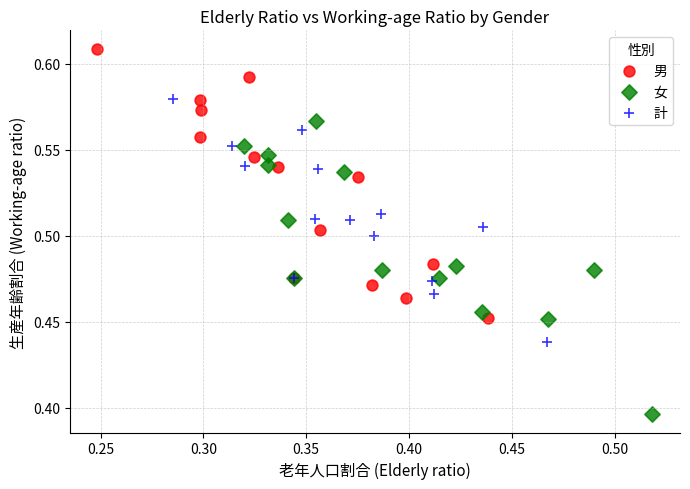

Which series reaches the minimum Y coordinate?

女